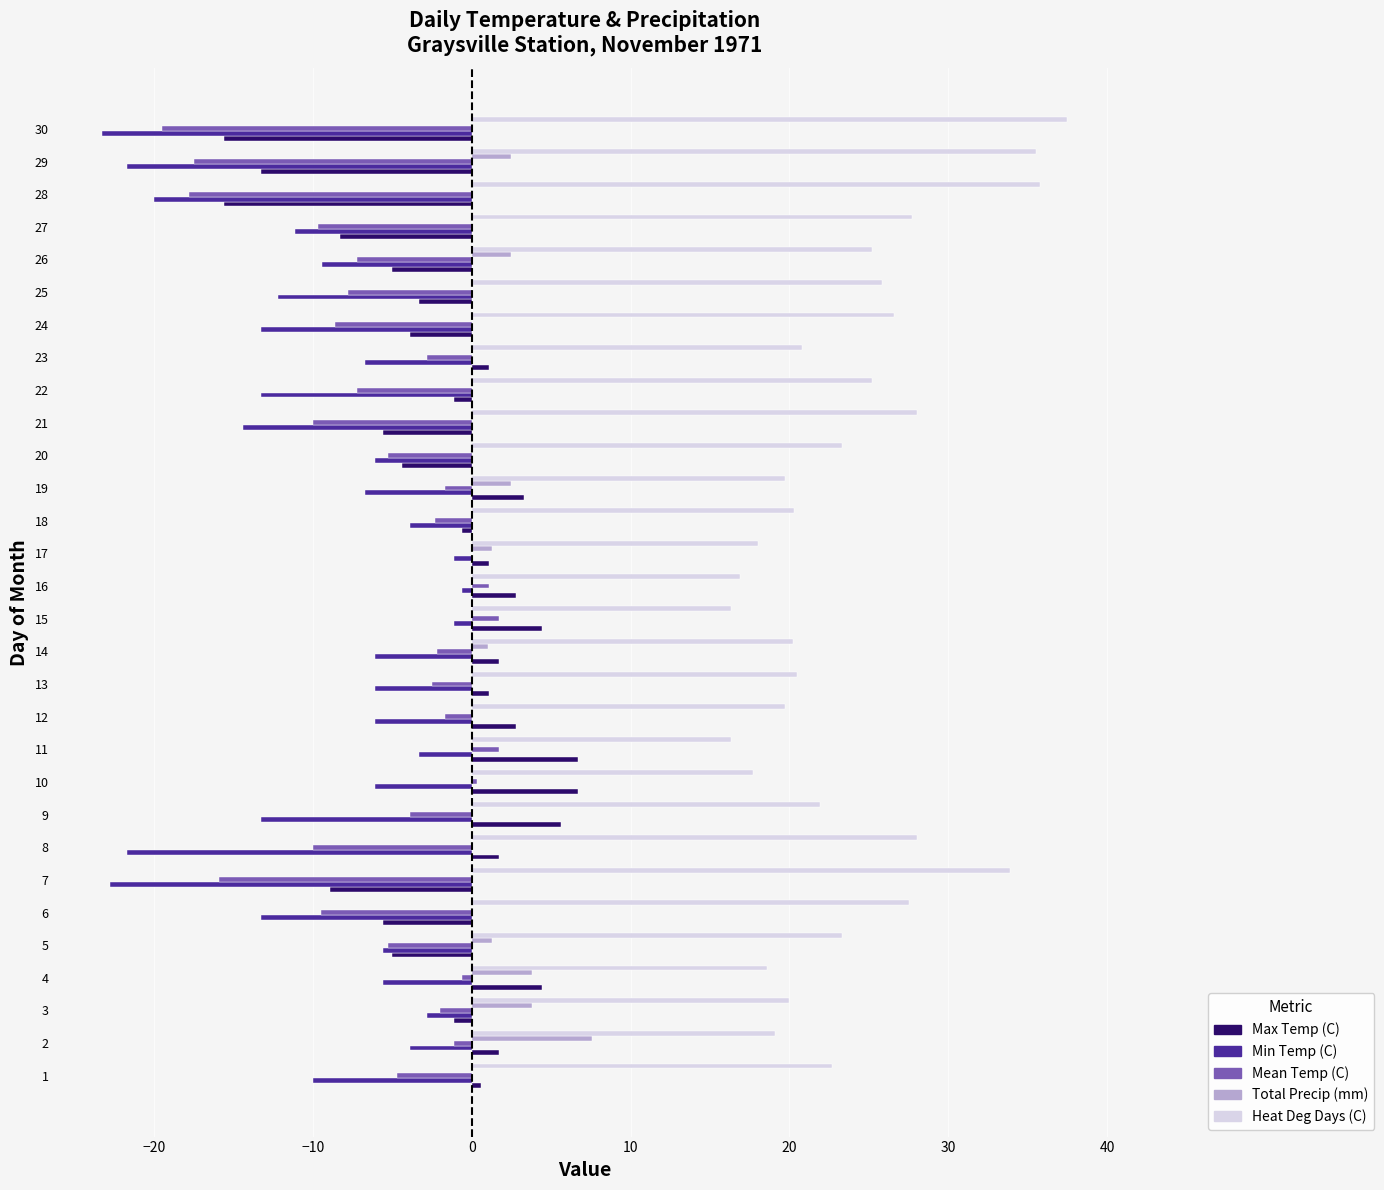

Which series has the largest total across all categories?

Heat Deg Days (C)